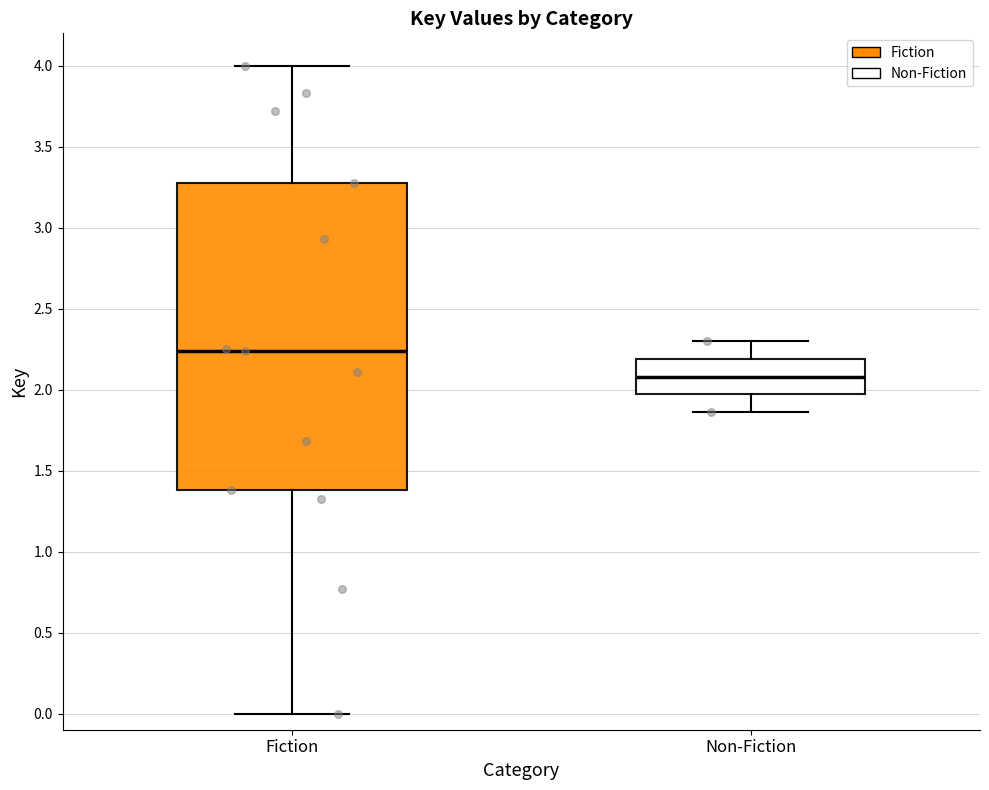

Comparing the boxes themselves (not the whiskers), which one is the tallest?

Fiction